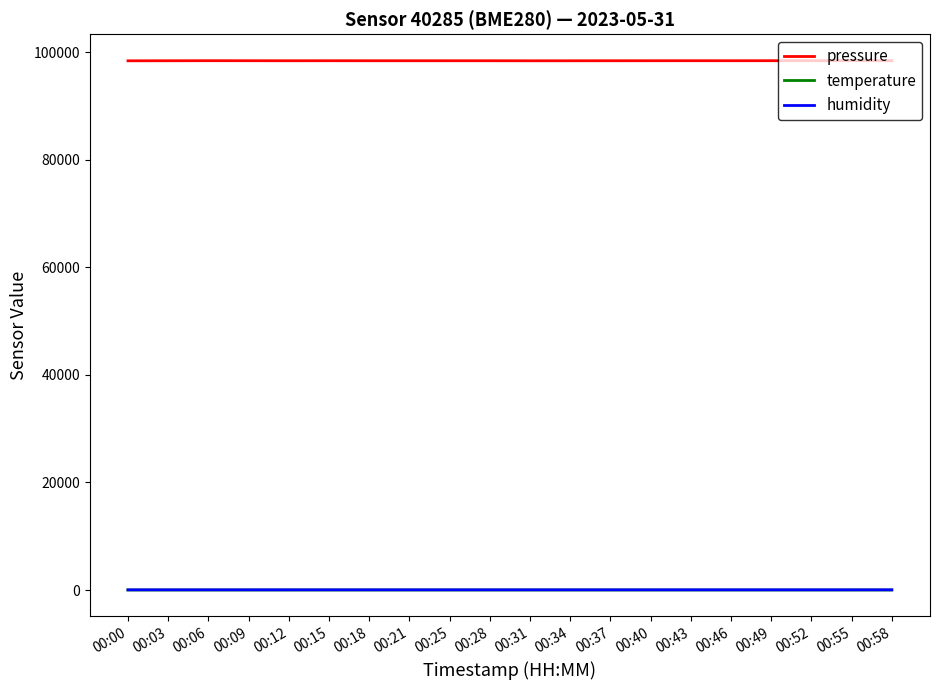

How many categories are shown in the chart?

20